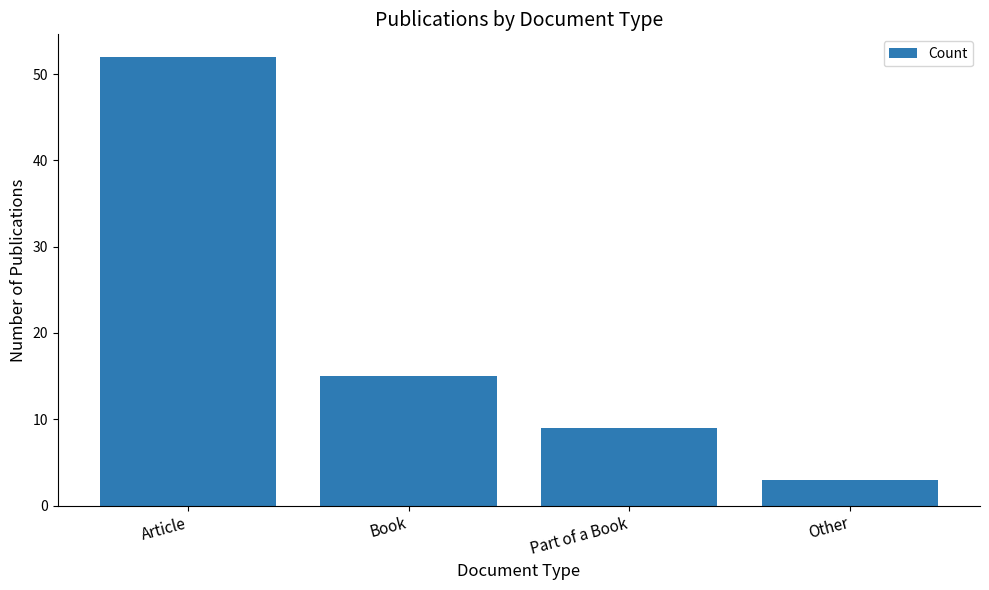

How many values are between 9 and 52?

3